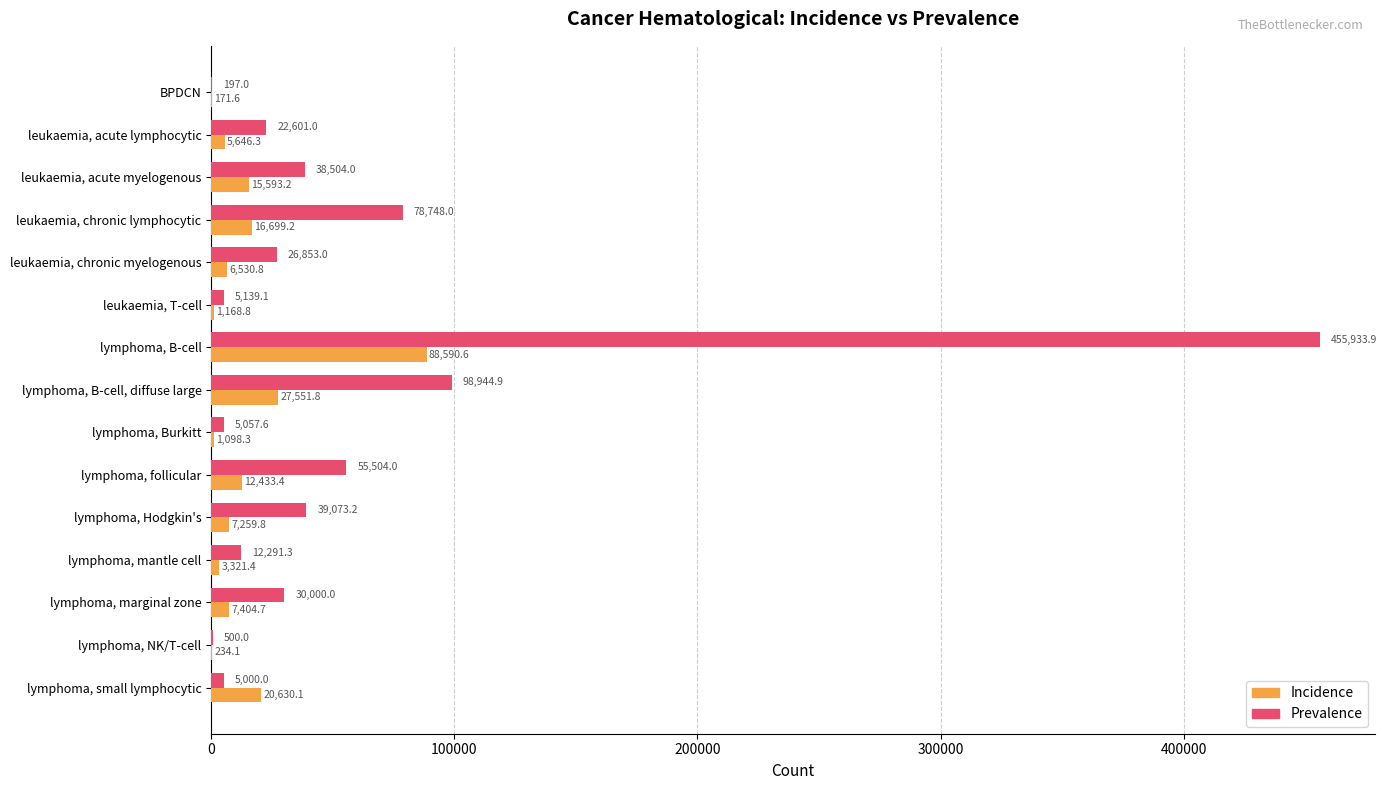

What is the sum of the Incidence values at leukaemia, acute lymphocytic and leukaemia, chronic myelogenous?

12177.1